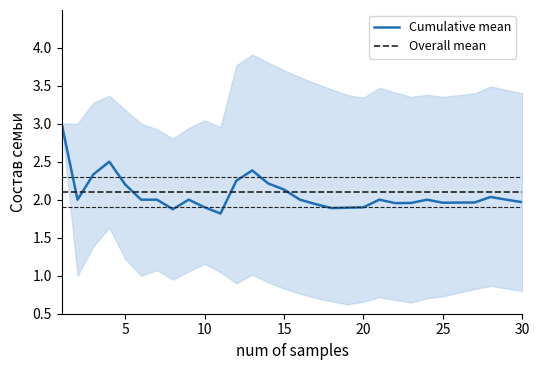

Which label corresponds to the largest value in the chart?

1